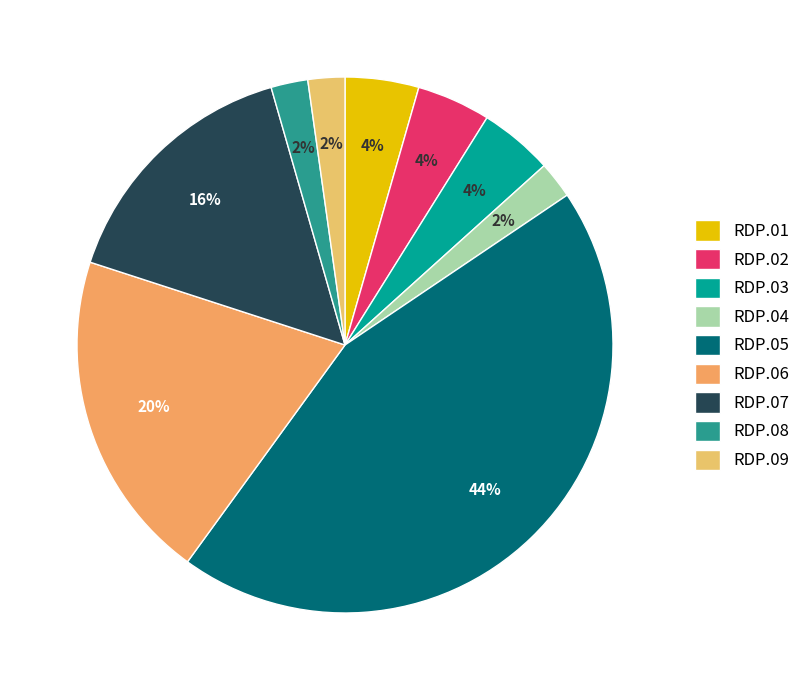

Between RDP.02 and RDP.09, which is larger?

RDP.02